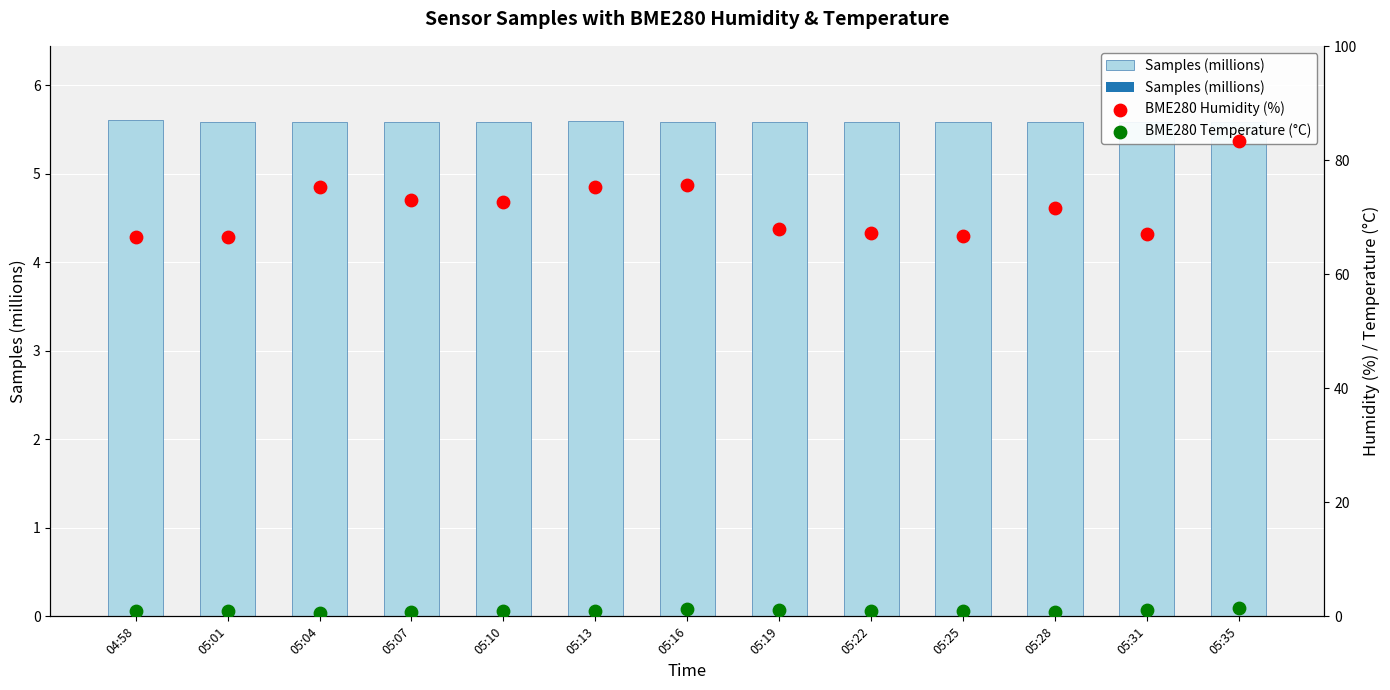

Which series has the widest spread of Y values?

BME280 Humidity (%)